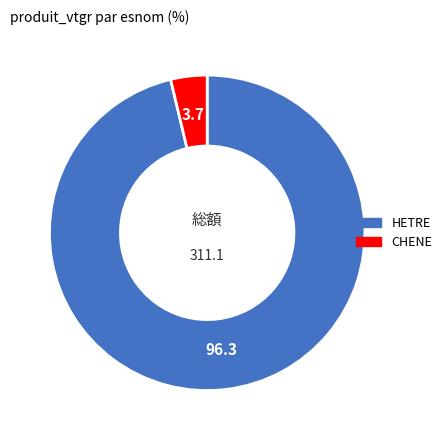

Is there a majority slice in this chart?

Yes